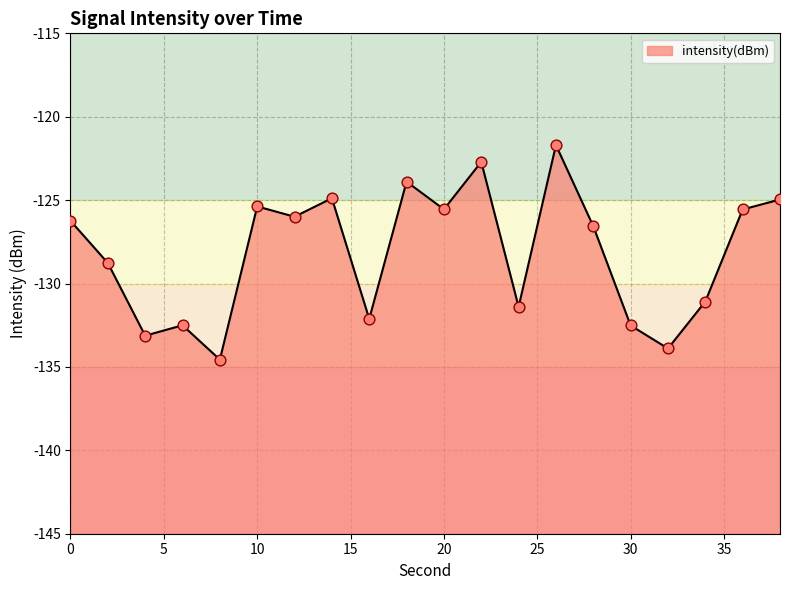

What is the change in value from 2 to 8?

-5.8